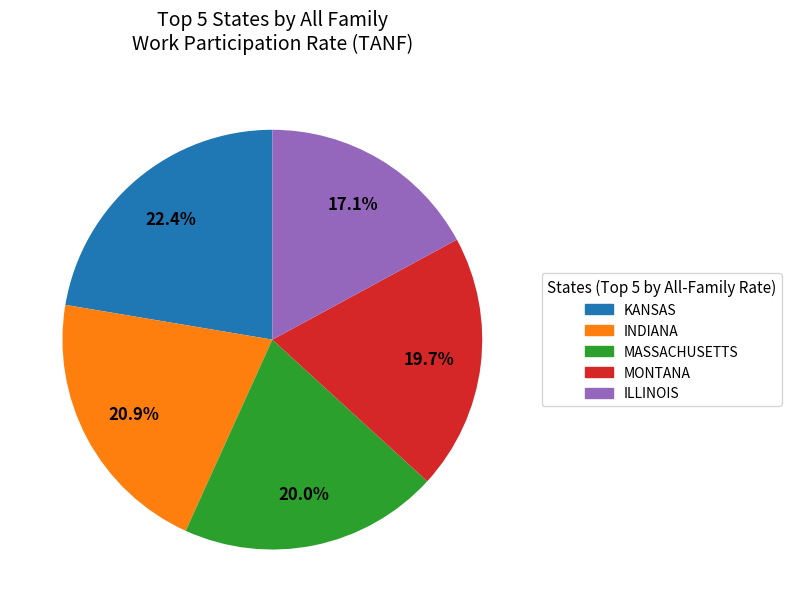

To the nearest percent, what is the difference between the largest and smallest slice percentages?

5%